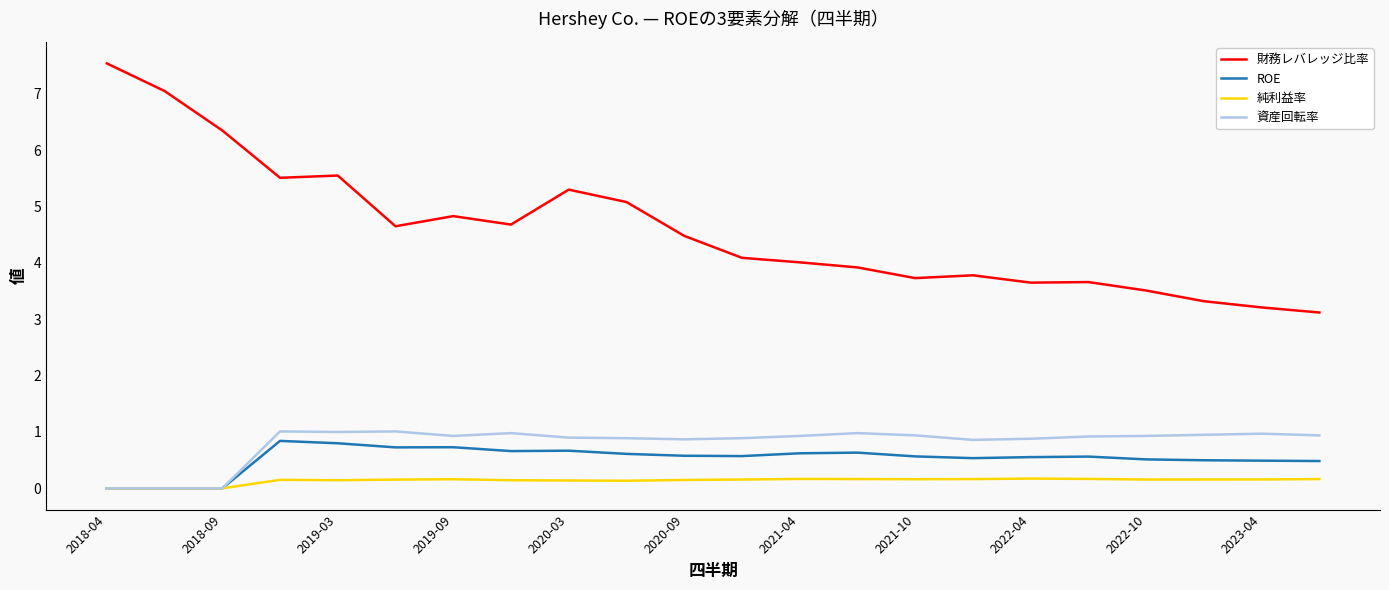

Which series has the widest spread of values?

財務レバレッジ比率